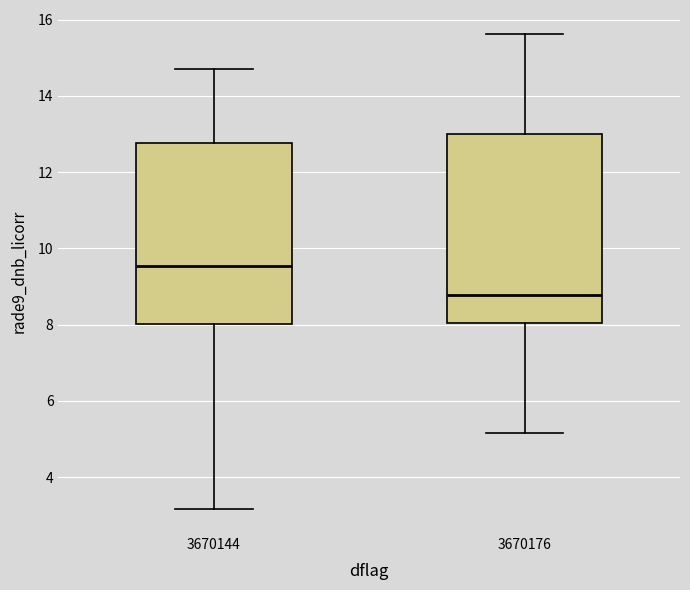

Which box has the highest median line?

3670144